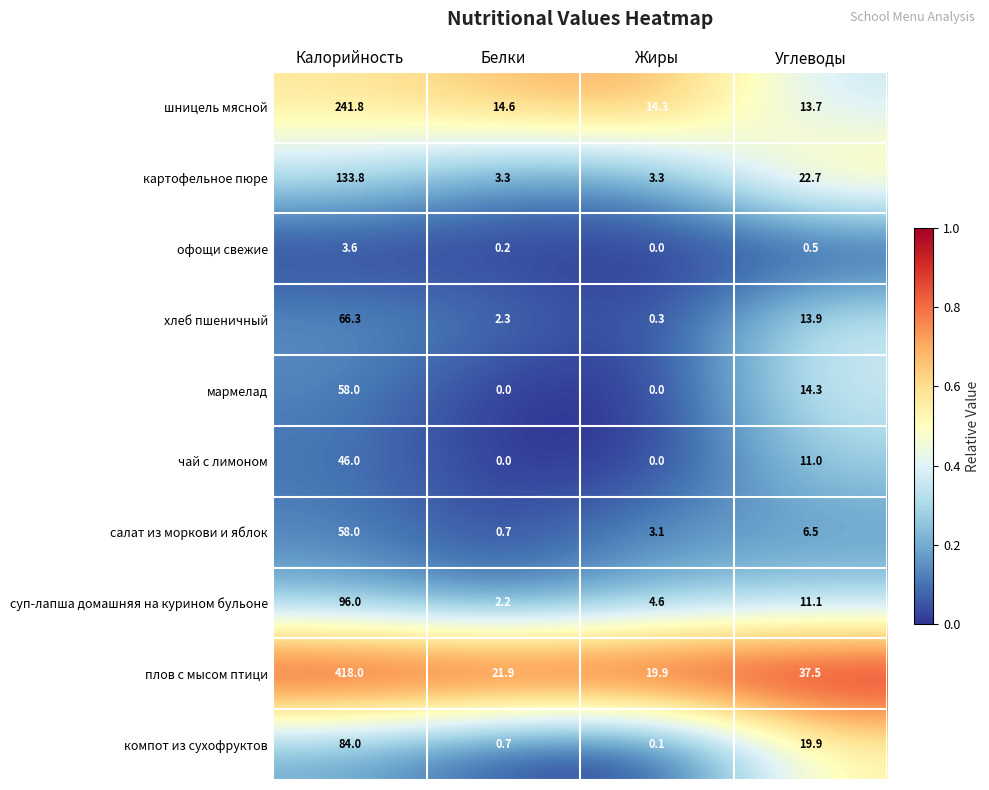

At which category is the sum across all series the highest?

Калорийность